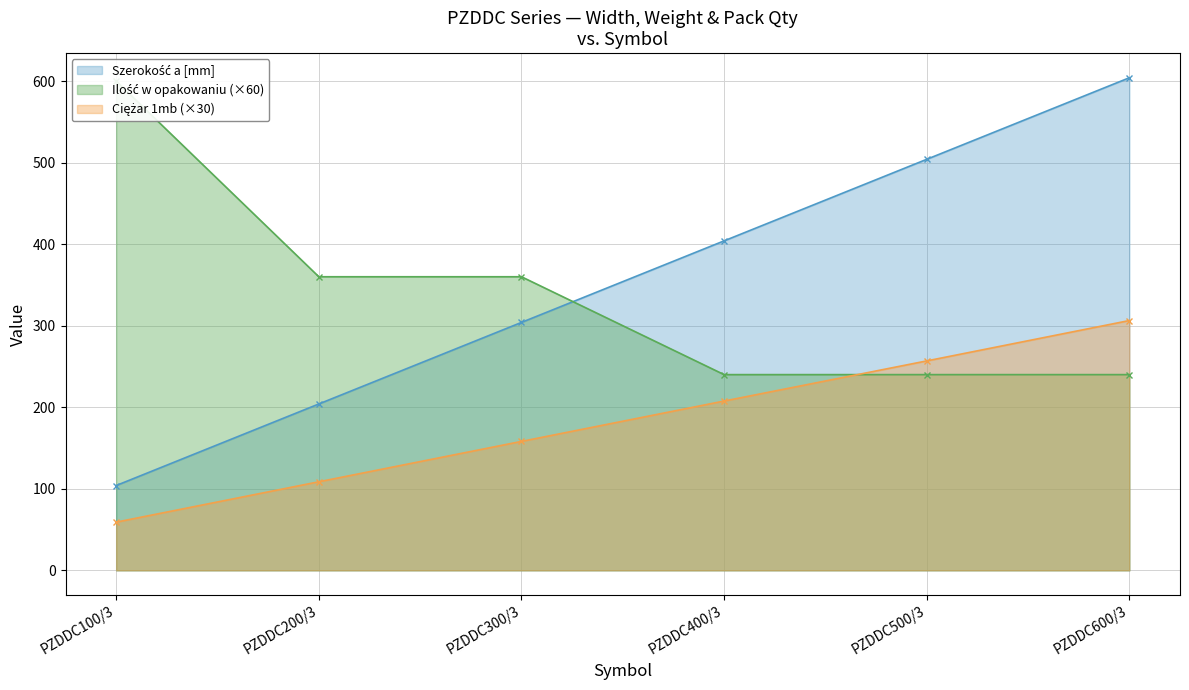

What are all the series names shown in the legend?

Szerokość a [mm], Ciężar 1mb, Ilość w opakowaniu